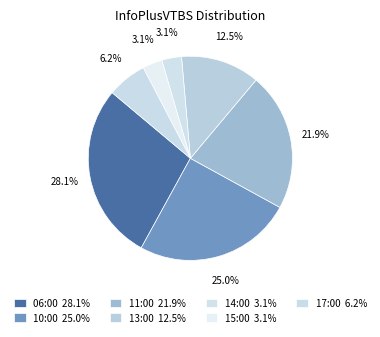

How many segments does this pie chart have?

7